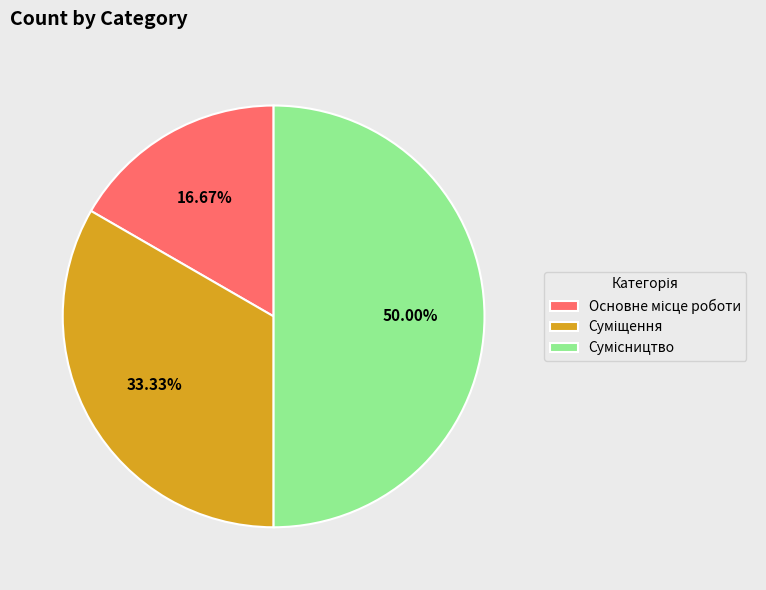

What is the largest slice in the pie chart?

Сумісництво